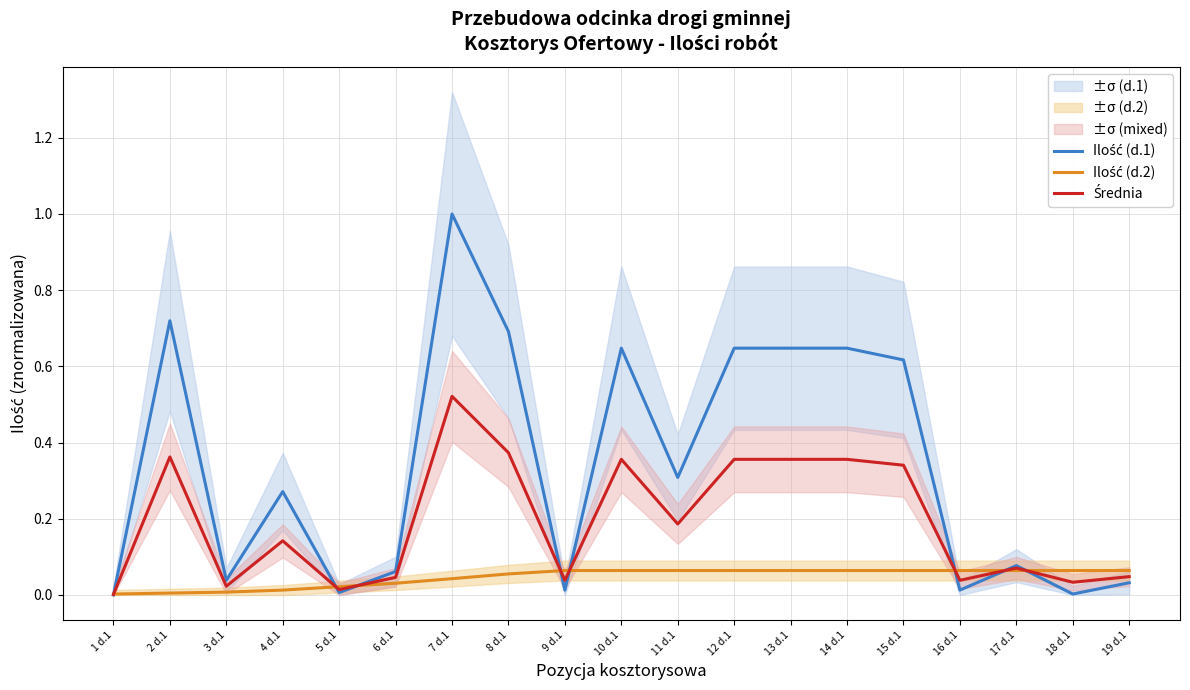

What are all the series names shown in the legend?

Ilość (d.1), Ilość (d.2), Średnia